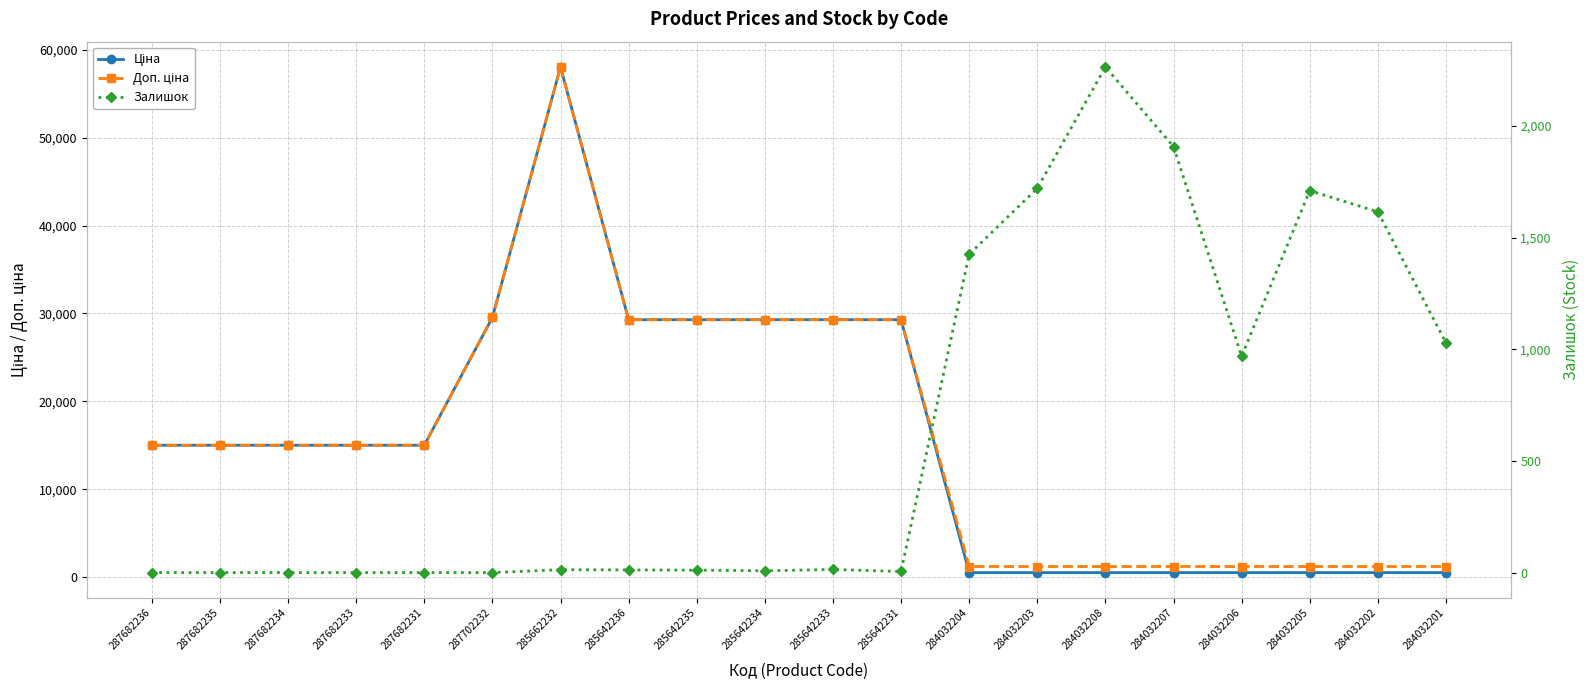

Rank the series at 285642236 from highest to lowest value.

Ціна, Доп. ціна, Залишок